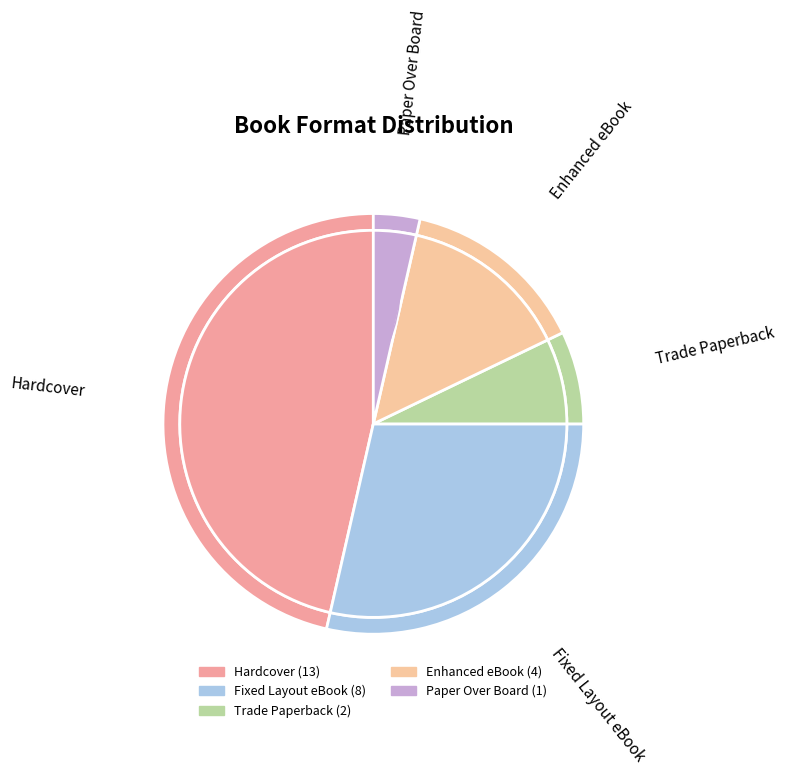

To the nearest percent, what is the difference between the Hardcover and Paper Over Board slice percentages?

43%